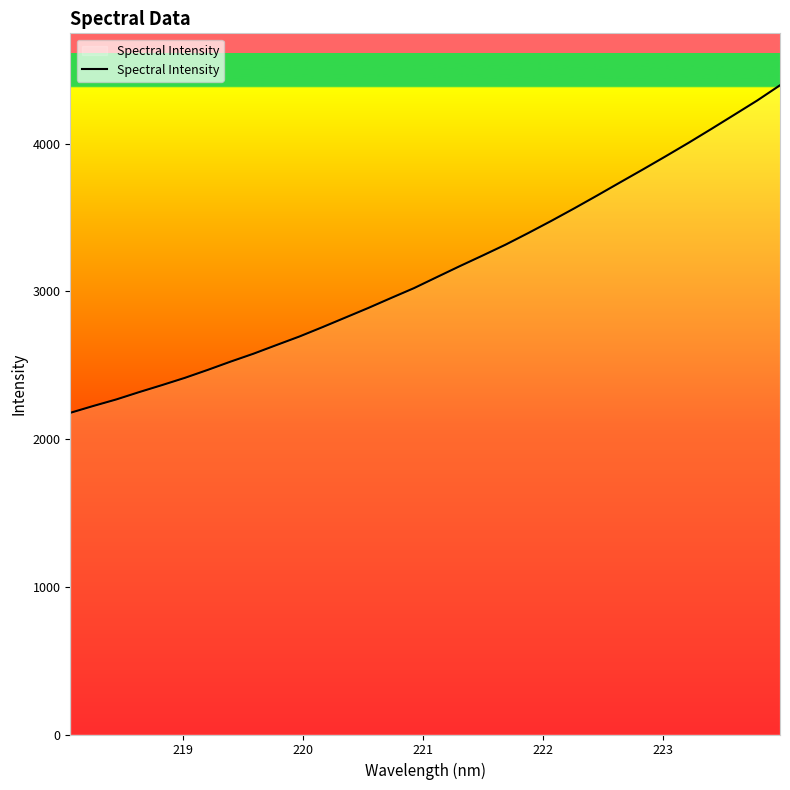

What is the smallest value displayed?

2177.2